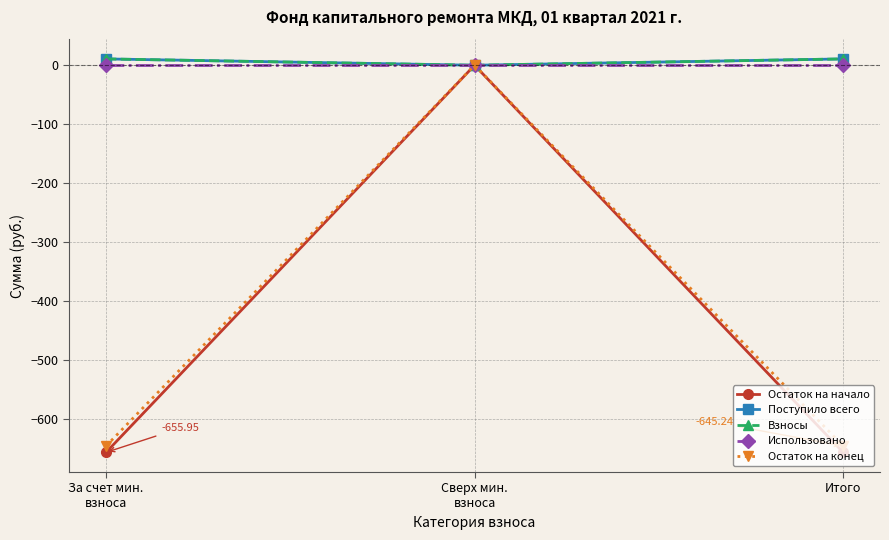

True or false: Использовано has a value of 0.0 at Итого.

True